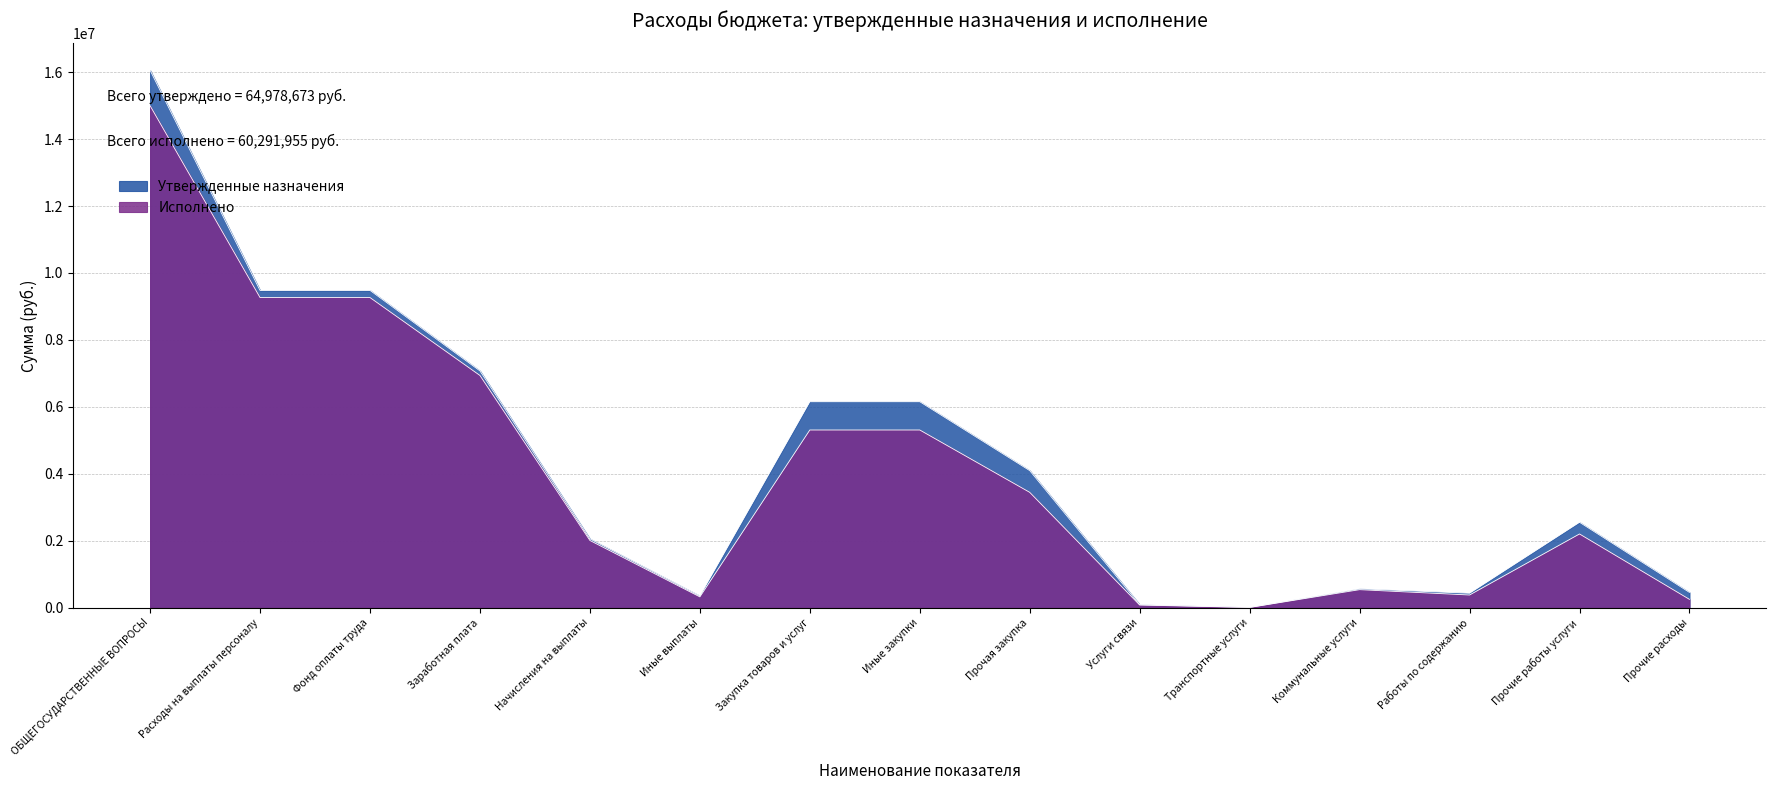

Reading left to right, what are all the values shown in this chart?

Утвержденные назначения: ОБЩЕГОСУДАРСТВЕННЫЕ ВОПРОСЫ=16054402.6	Расходы на выплаты персоналу=9478090.0	Фонд оплаты труда=9478090.0	Заработная плата=7072964.8	Начисления на выплаты=2055125.2	Иные выплаты=350000.0	Закупка товаров и услуг=6152000.0	Иные закупки=6152000.0	Прочая закупка=4093000.0	Услуги связи=88000.0	Транспортные услуги=8000.0	Коммунальные услуги=563000.0	Работы по содержанию=430000.0	Прочие работы услуги=2550000.0	Прочие расходы=454000.0
Исполнено: ОБЩЕГОСУДАРСТВЕННЫЕ ВОПРОСЫ=14996063.9	Расходы на выплаты персоналу=9264249.9	Фонд оплаты труда=9264249.9	Заработная плата=6936379.8	Начисления на выплаты=2006496.1	Иные выплаты=321374.0	Закупка товаров и услуг=5307501.4	Иные закупки=5307501.4	Прочая закупка=3444069.4	Услуги связи=77205.2	Транспортные услуги=5142.0	Коммунальные услуги=536694.7	Работы по содержанию=377058.0	Прочие работы услуги=2200973.8	Прочие расходы=246995.7